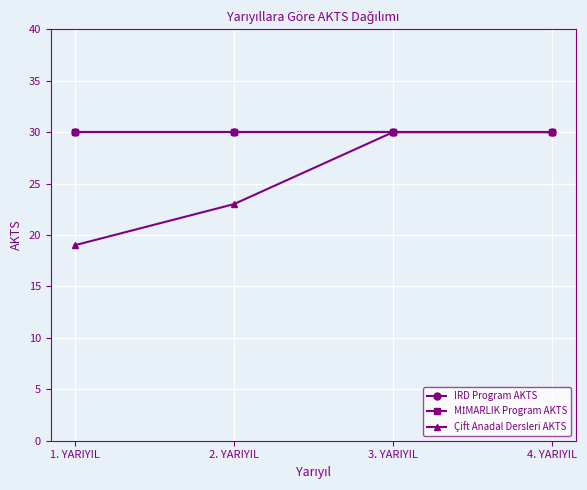

True or false: MİMARLIK Program AKTS and Çift Anadal Dersleri AKTS cross at least once.

False